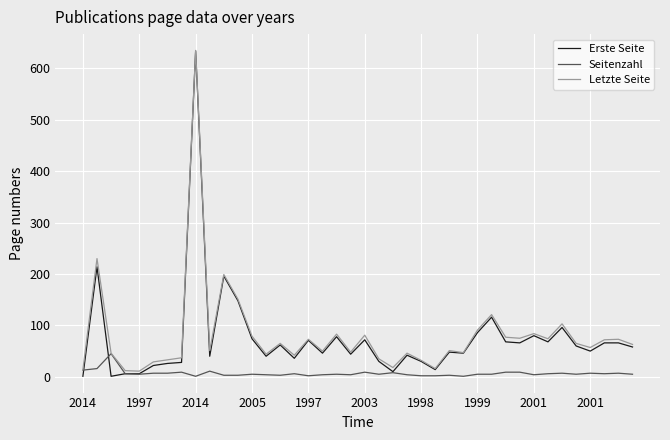

Which series has the largest range (max minus min)?

Erste Seite